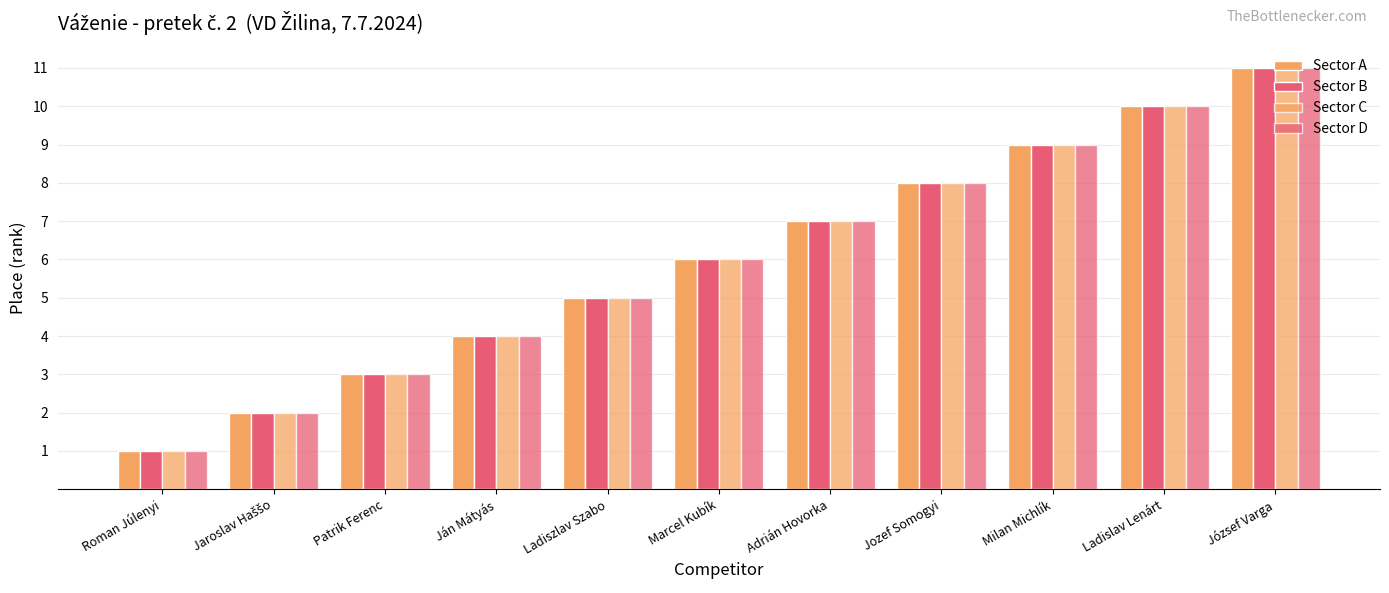

Reading right to left, list all the values displayed in this chart.

Sector A: József Varga=11	Ladislav Lenárt=10	Milan Michlík=9	Jozef Somogyi=8	Adrián Hovorka=7	Marcel Kubík=6	Ladiszlav Szabo=5	Ján Mátyás=4	Patrik Ferenc=3	Jaroslav Haššo=2	Roman Júlenyi=1
Sector B: József Varga=11	Ladislav Lenárt=10	Milan Michlík=9	Jozef Somogyi=8	Adrián Hovorka=7	Marcel Kubík=6	Ladiszlav Szabo=5	Ján Mátyás=4	Patrik Ferenc=3	Jaroslav Haššo=2	Roman Júlenyi=1
Sector C: József Varga=11	Ladislav Lenárt=10	Milan Michlík=9	Jozef Somogyi=8	Adrián Hovorka=7	Marcel Kubík=6	Ladiszlav Szabo=5	Ján Mátyás=4	Patrik Ferenc=3	Jaroslav Haššo=2	Roman Júlenyi=1
Sector D: József Varga=11	Ladislav Lenárt=10	Milan Michlík=9	Jozef Somogyi=8	Adrián Hovorka=7	Marcel Kubík=6	Ladiszlav Szabo=5	Ján Mátyás=4	Patrik Ferenc=3	Jaroslav Haššo=2	Roman Júlenyi=1